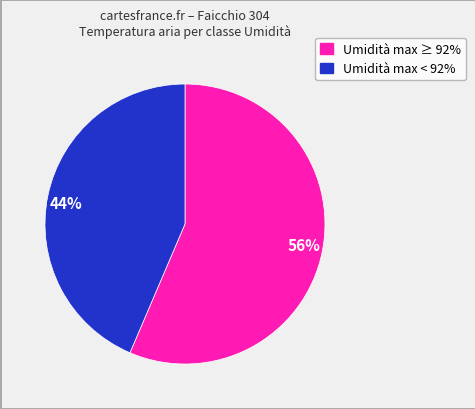

Is it true that 56% is 56% of the pie?

True